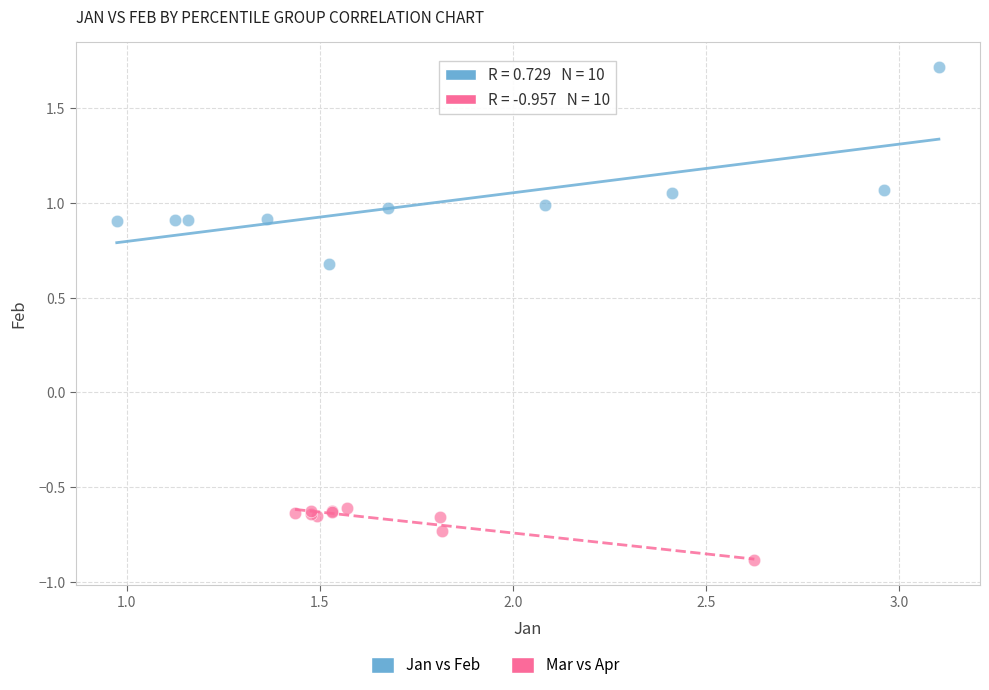

Which series has the widest spread of Y values?

Jan vs Feb